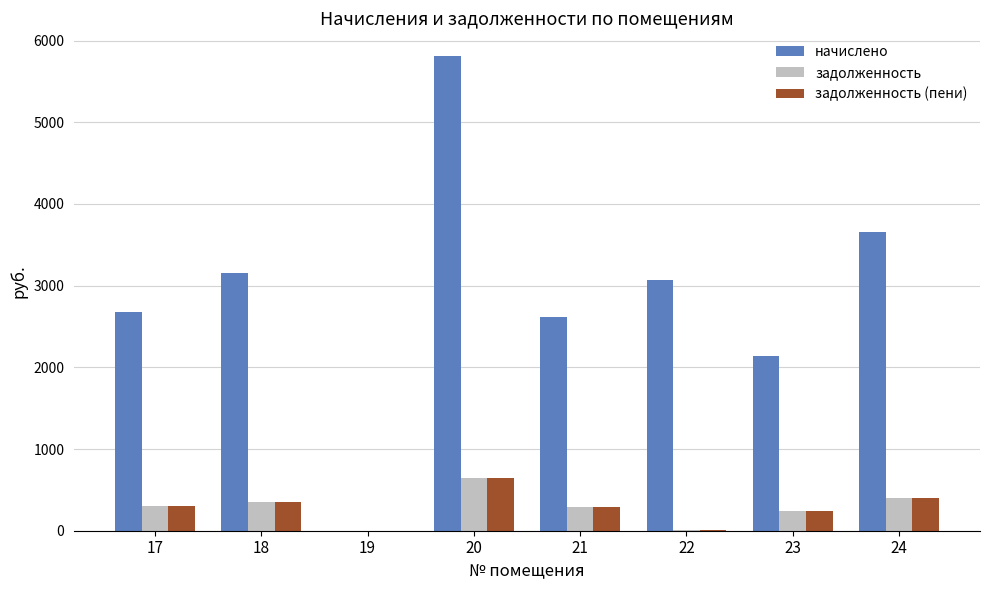

Which category has the highest value in the задолженность series?

20